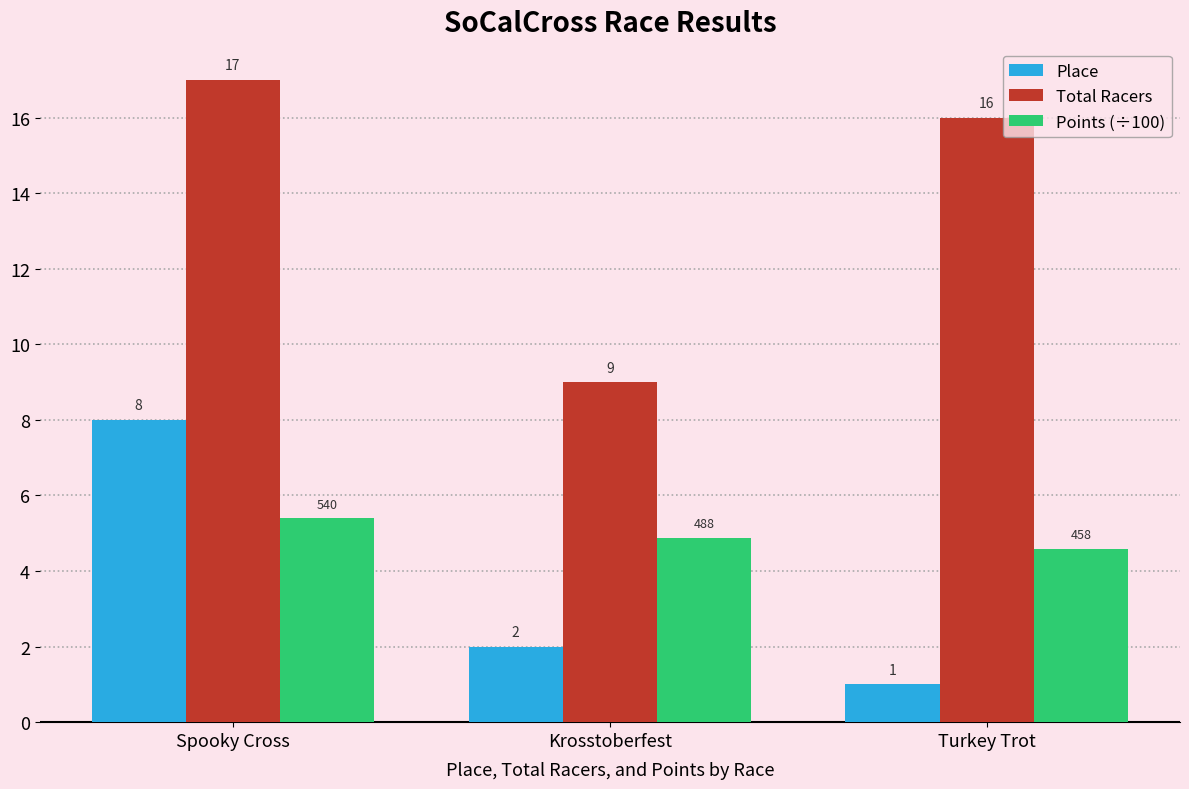

Between Spooky Cross and Krosstoberfest, which series saw the biggest shift?

Total Racers